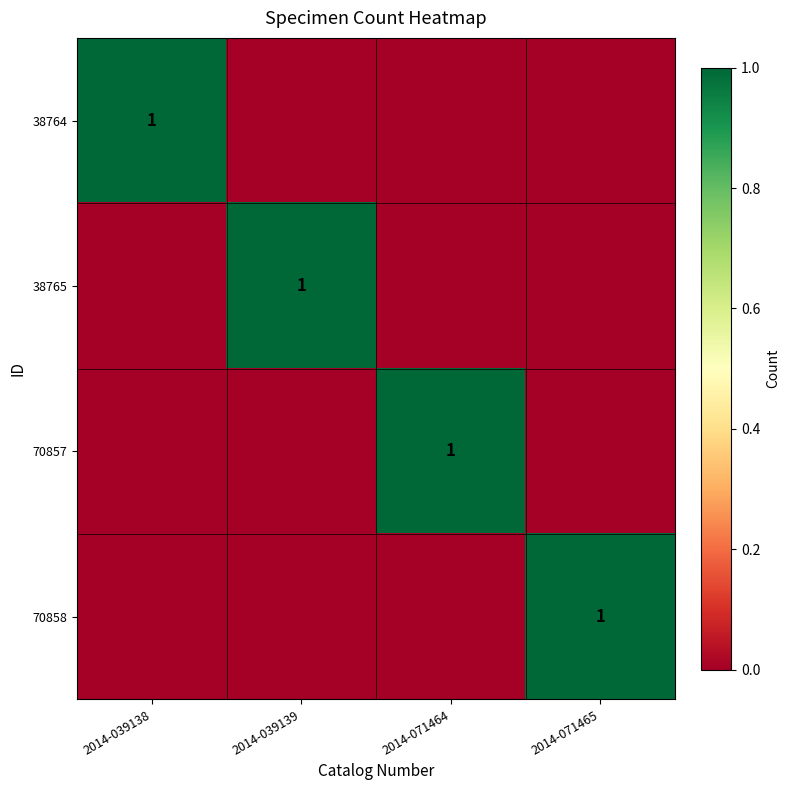

At which category is the sum across all series the highest?

2014-039138